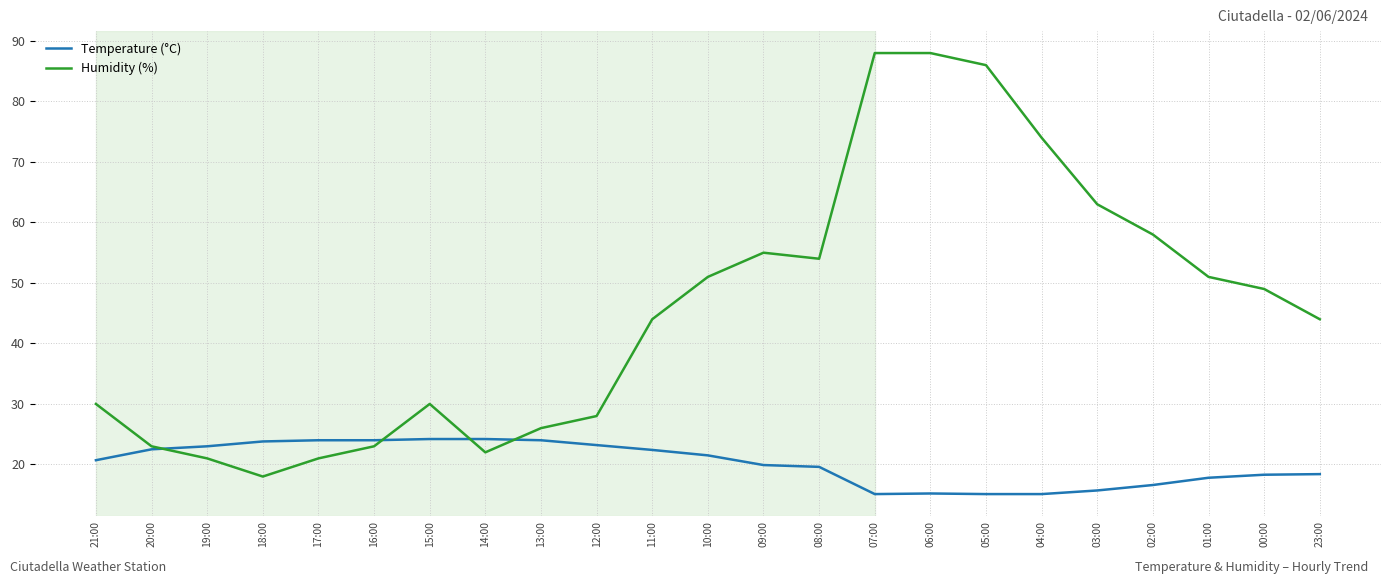

What is the difference between the Temperature (°C) values at 16:00 and 01:00?

6.2